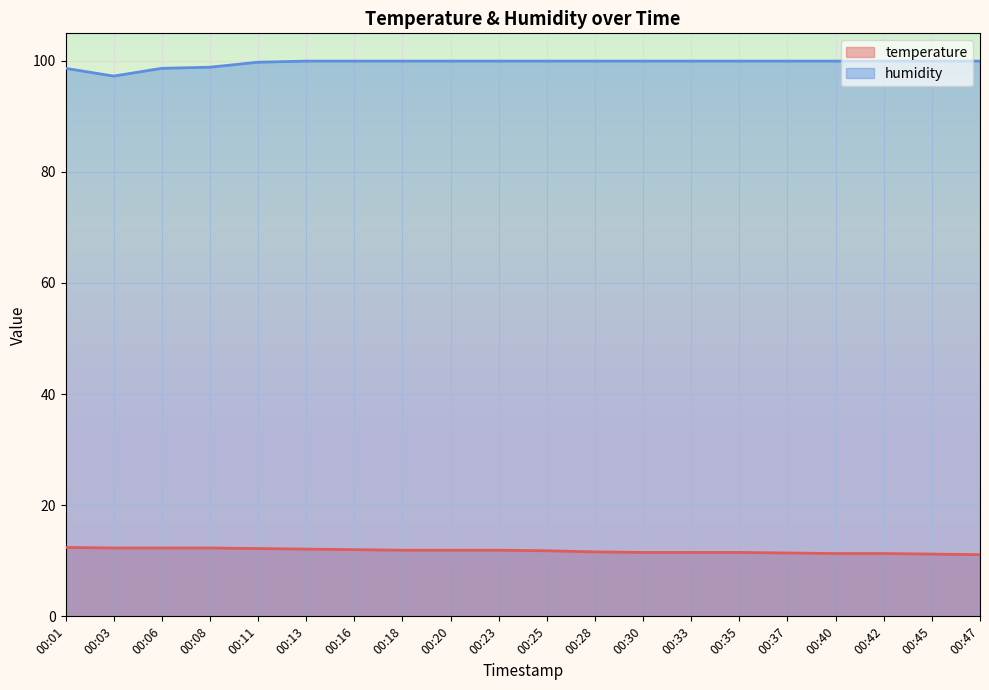

Which has a higher value, 00:28 or 00:06?

00:06